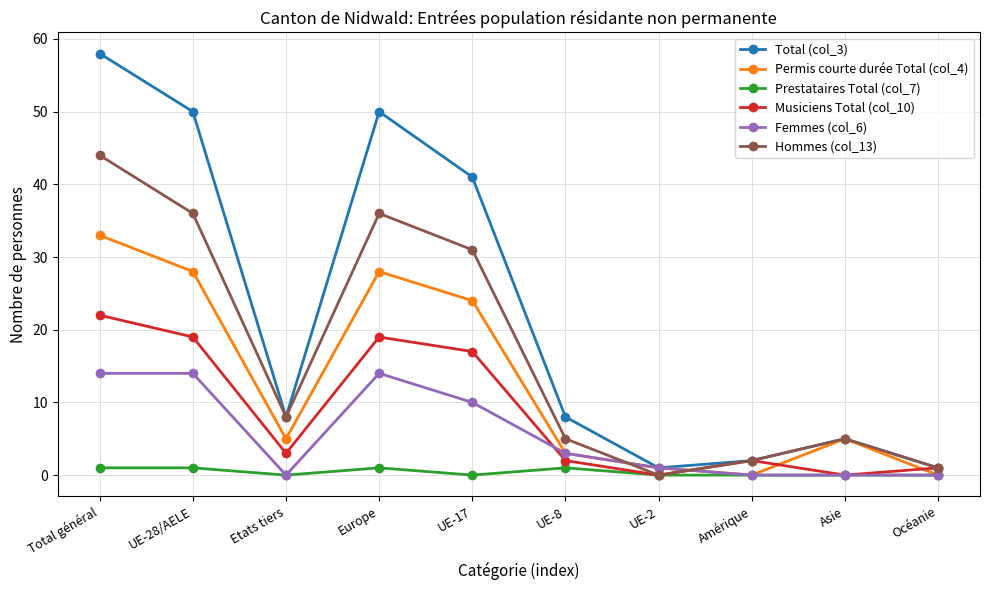

What is the difference between the Musiciens Total (col_10) values at Etats tiers and Océanie?

2